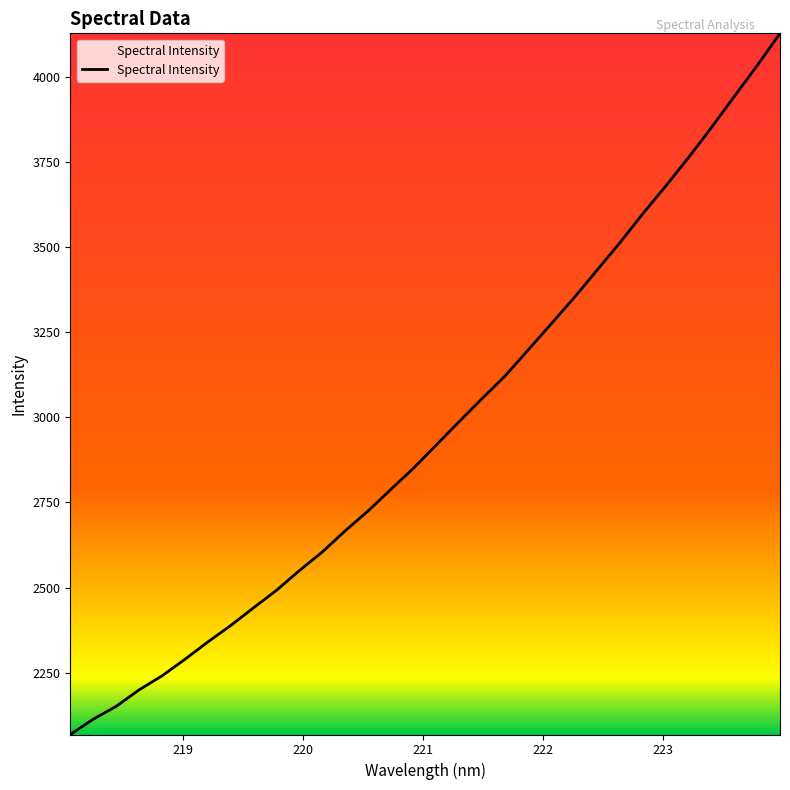

What is the smallest value displayed?

2068.2